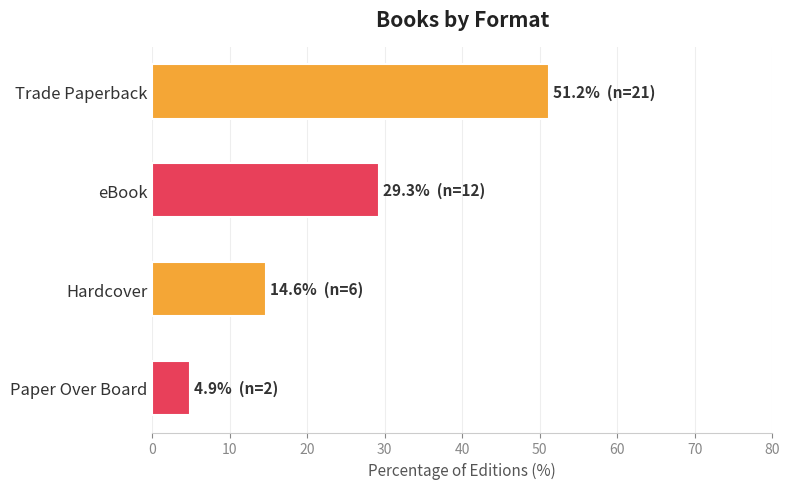

Reading bottom to top, transcribe all the data shown in this chart.

4.9	14.6	29.3	51.2